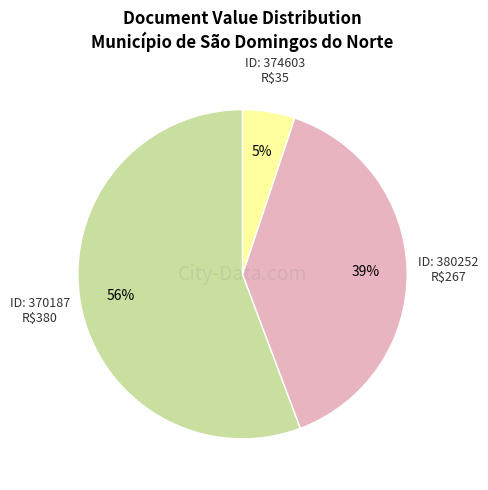

How many slices are in this pie chart?

3